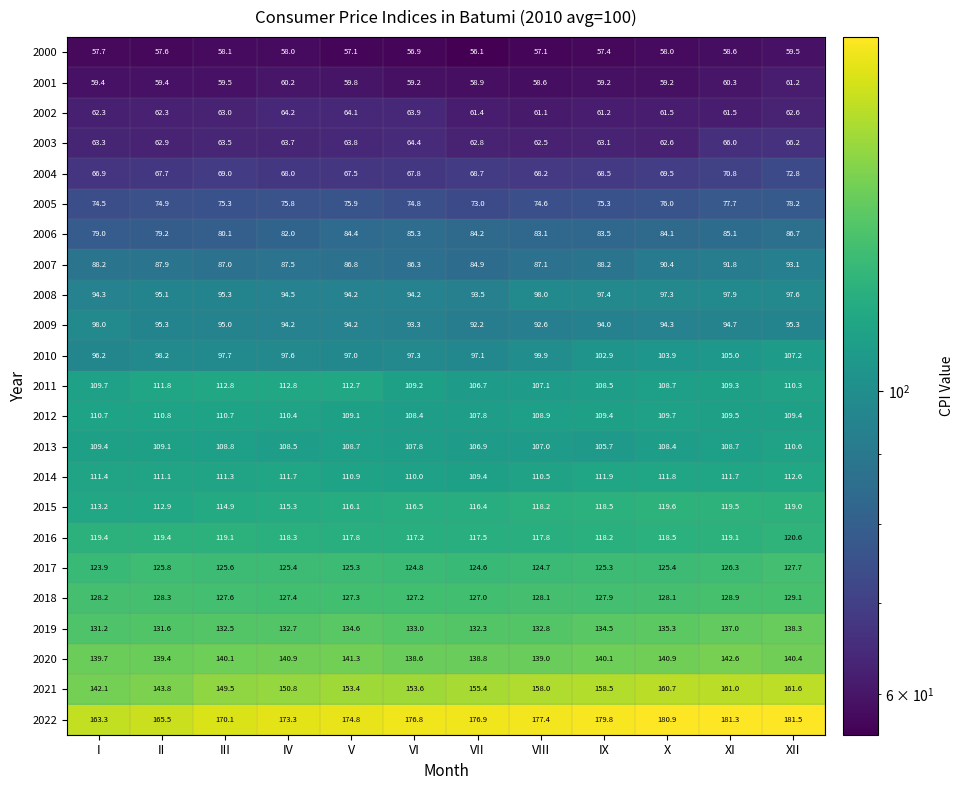

What is the difference between the 2007 values at VIII and XI?

4.7